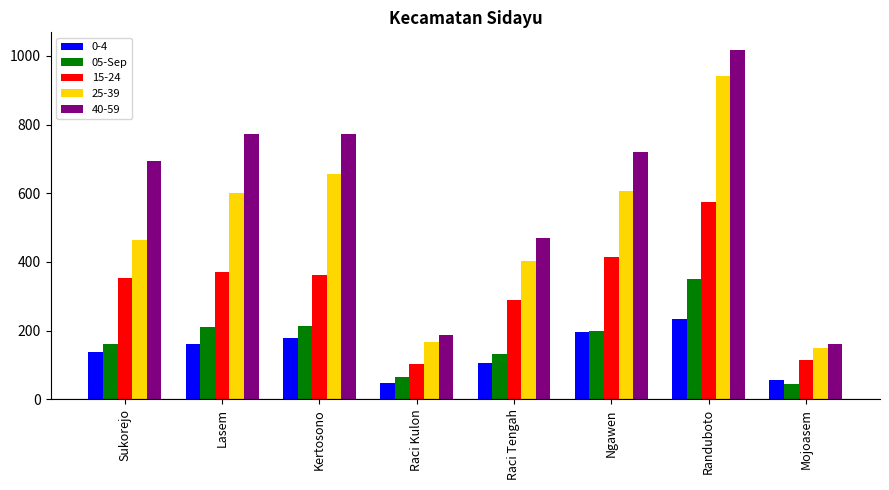

List the series in order of their peak value, highest first.

40-59, 25-39, 15-24, 05-Sep, 0-4